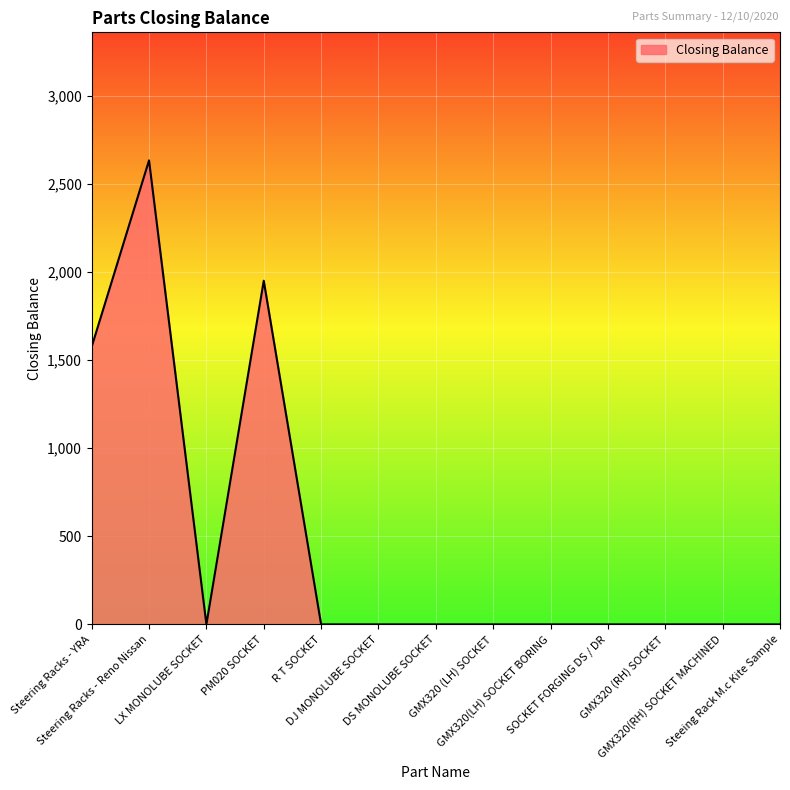

Does the chart display data point markers on the line(s)?

No